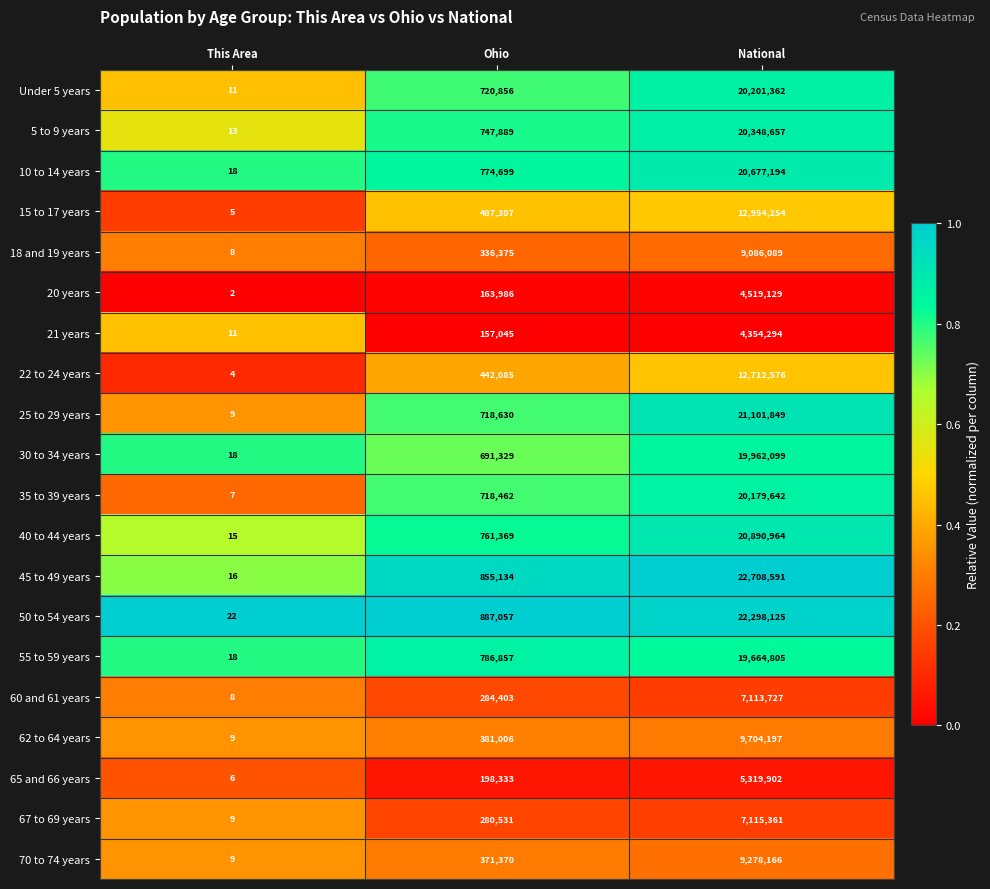

At which label is 65 and 66 years closest to 2659954?

Ohio